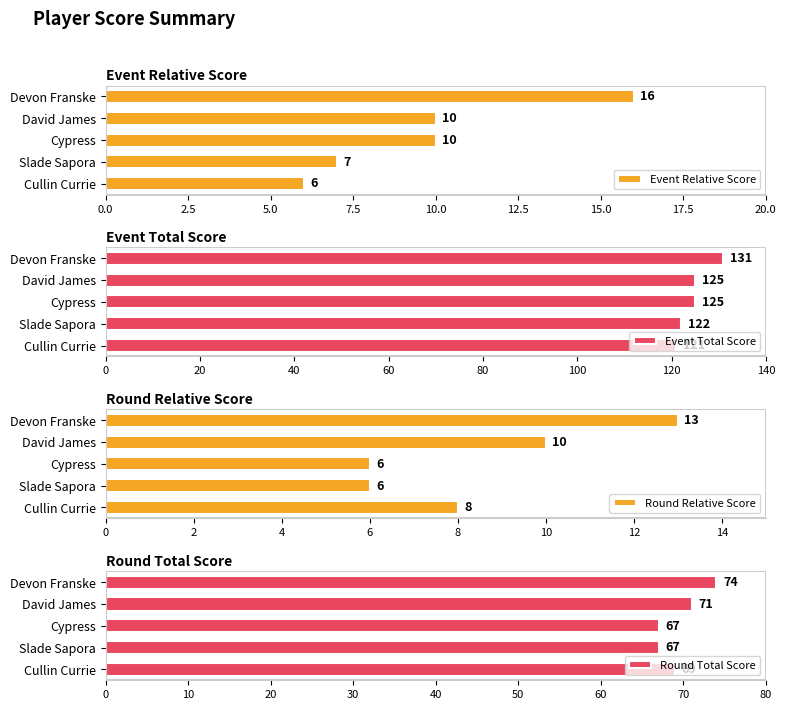

What is the total value across all series at 5.0?

208